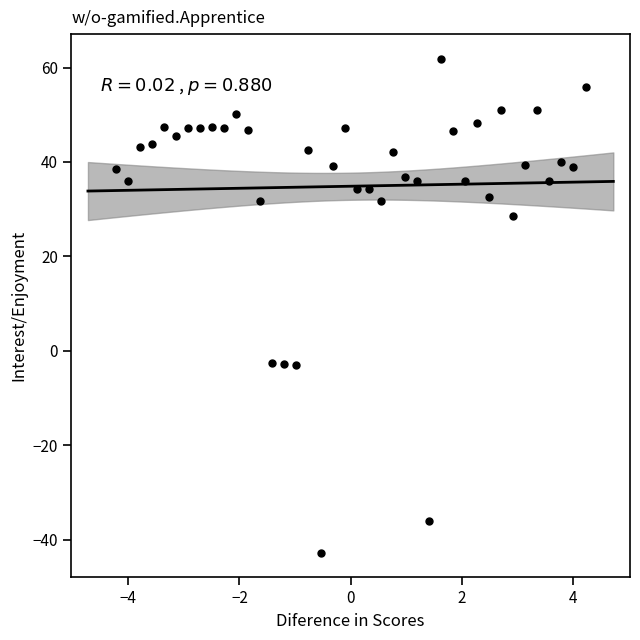

What is the range of Y values (max minus min)?

104.5